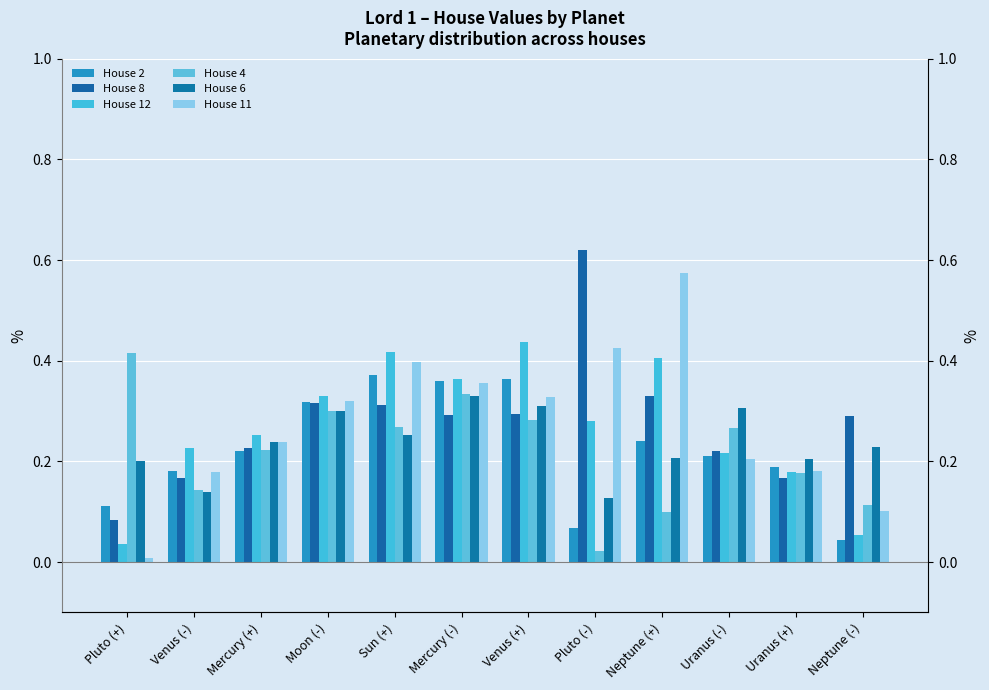

How many House 8 values are between 0 and 1?

12